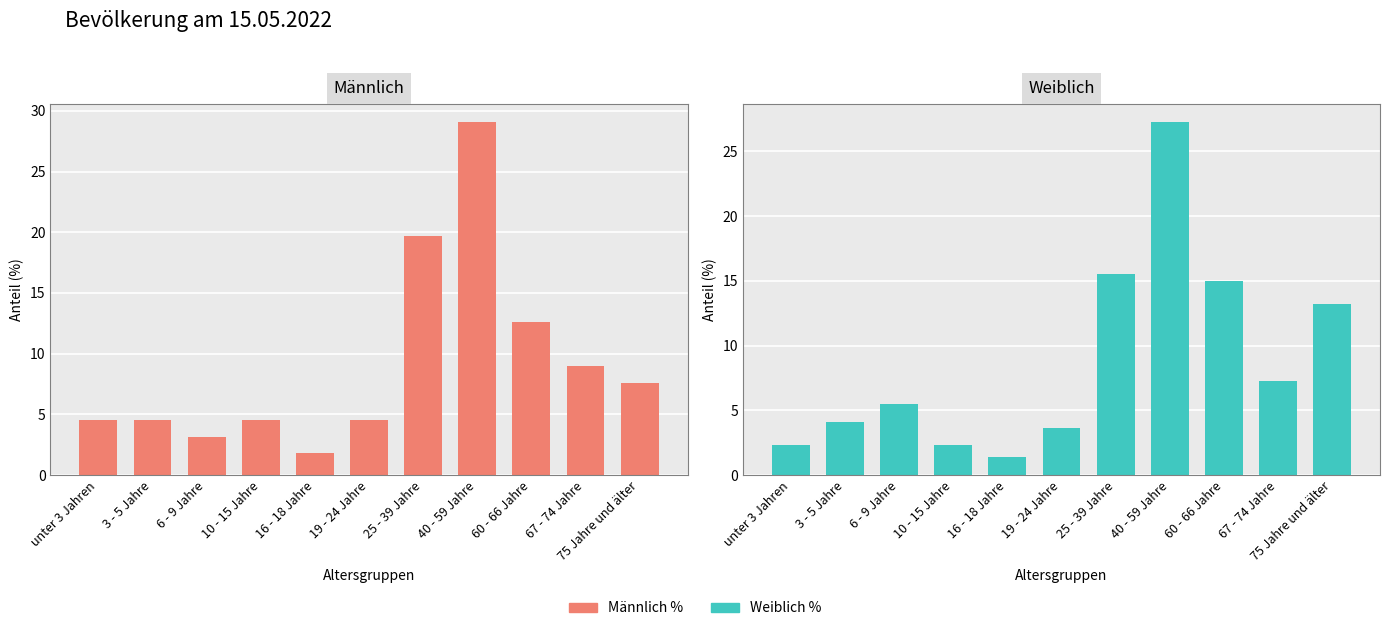

The value of Männlich at 40 - 59 Jahre is 29.1. True or false?

True